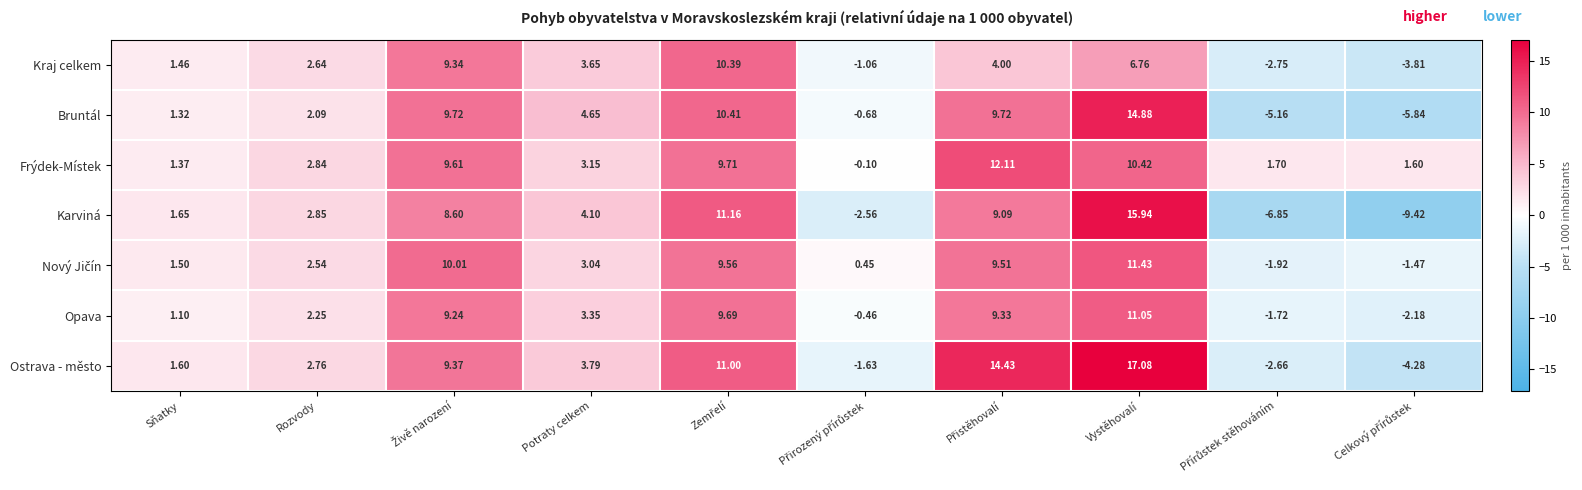

At which category is the sum across all series the highest?

Vystěhovalí